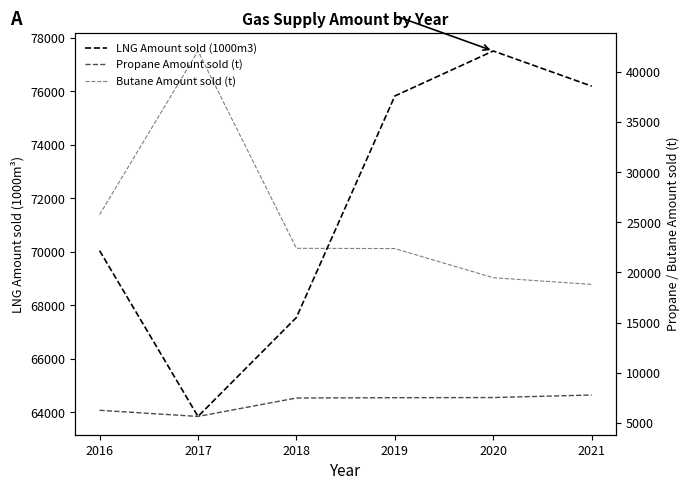

True or false: LNG Amount sold (1000m3) and Butane Amount sold (t) cross at least once.

False